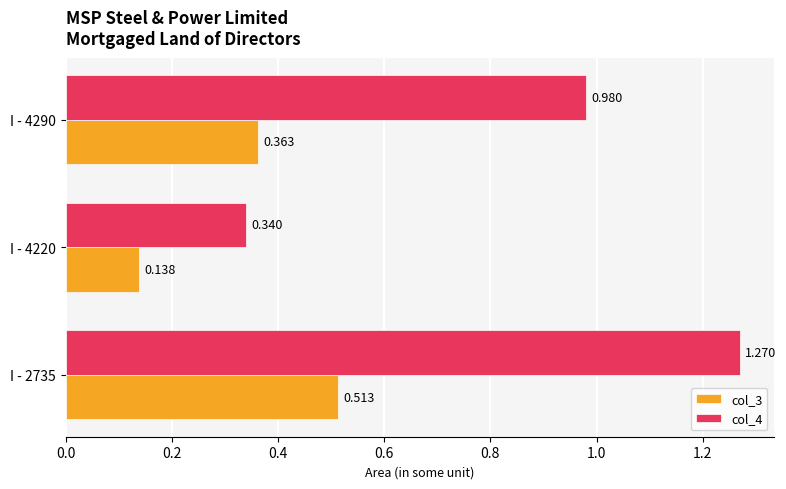

Rank the series by their maximum value, from highest to lowest.

col_4, col_3